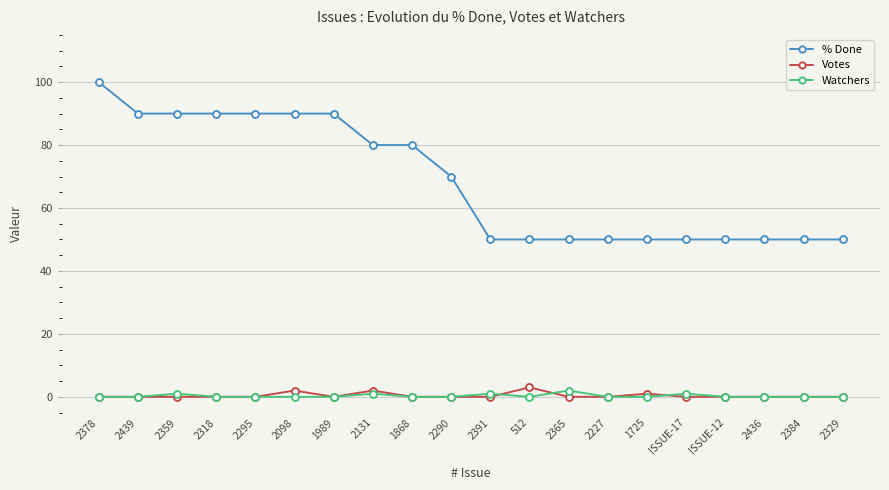

True or false: Watchers and % Done cross at least once.

False